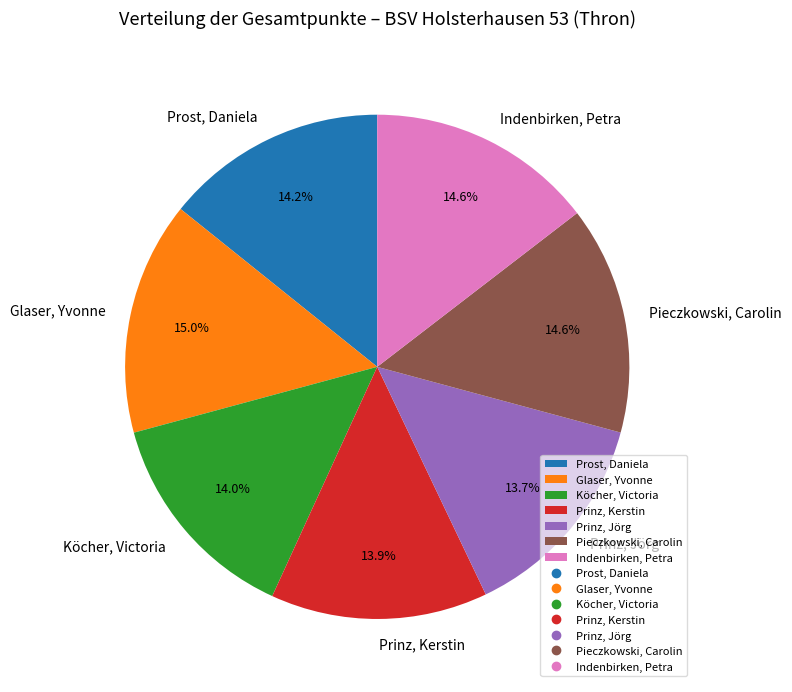

What is the ratio of the value at Glaser, Yvonne to the value at Indenbirken, Petra?

1.0